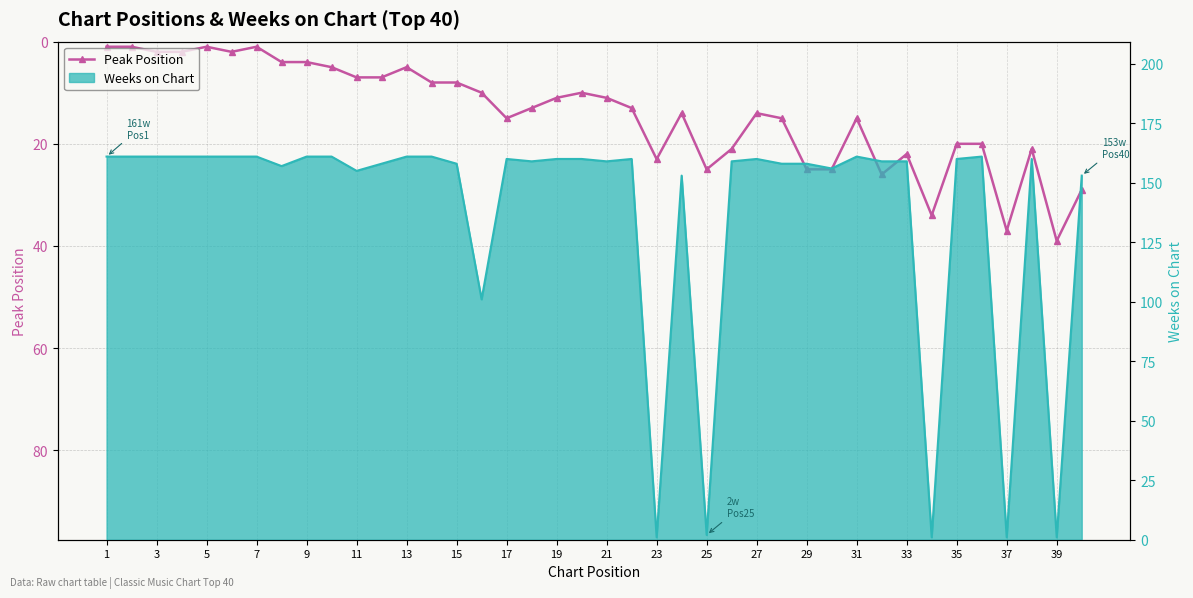

Is it true that the value at 11 is 3?

False